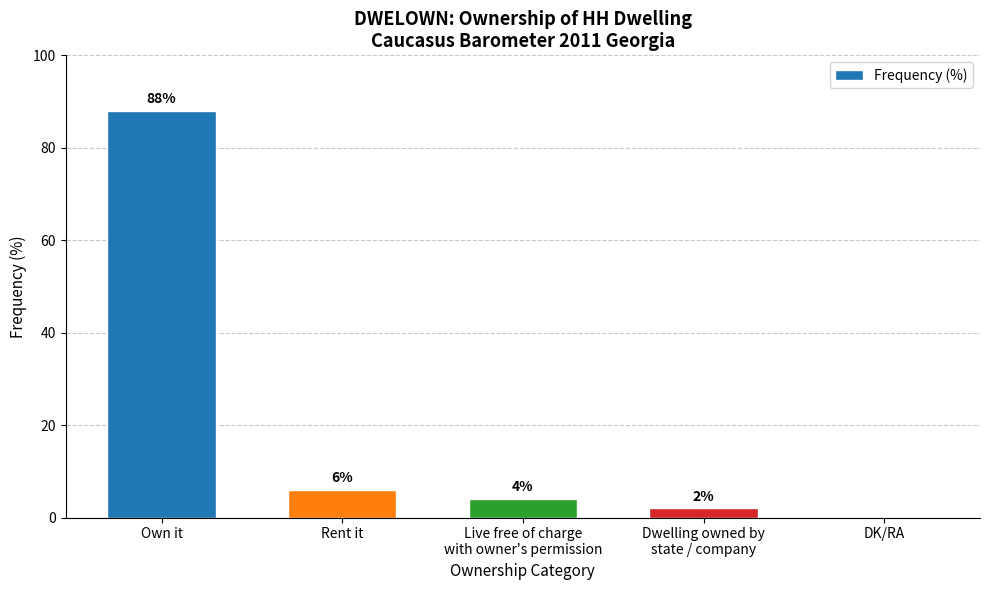

Are the bars horizontal?

No